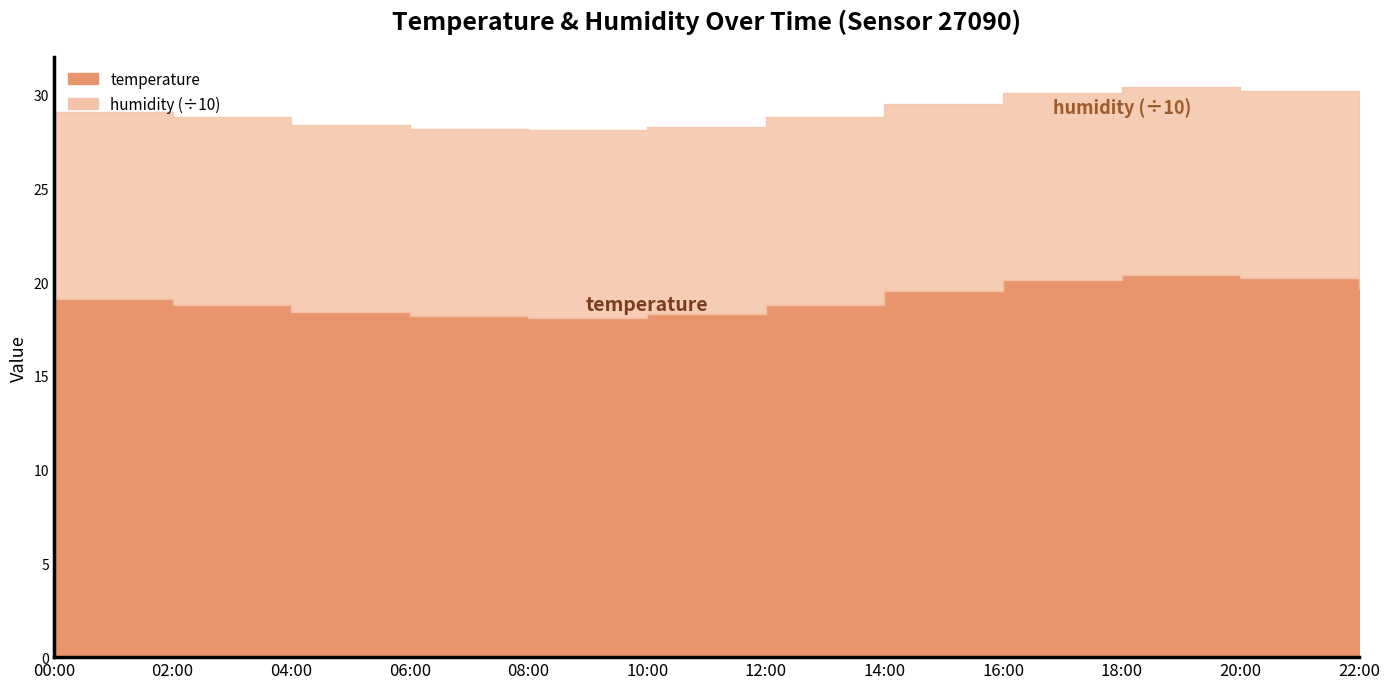

Which category has the highest value in the humidity series?

00:00